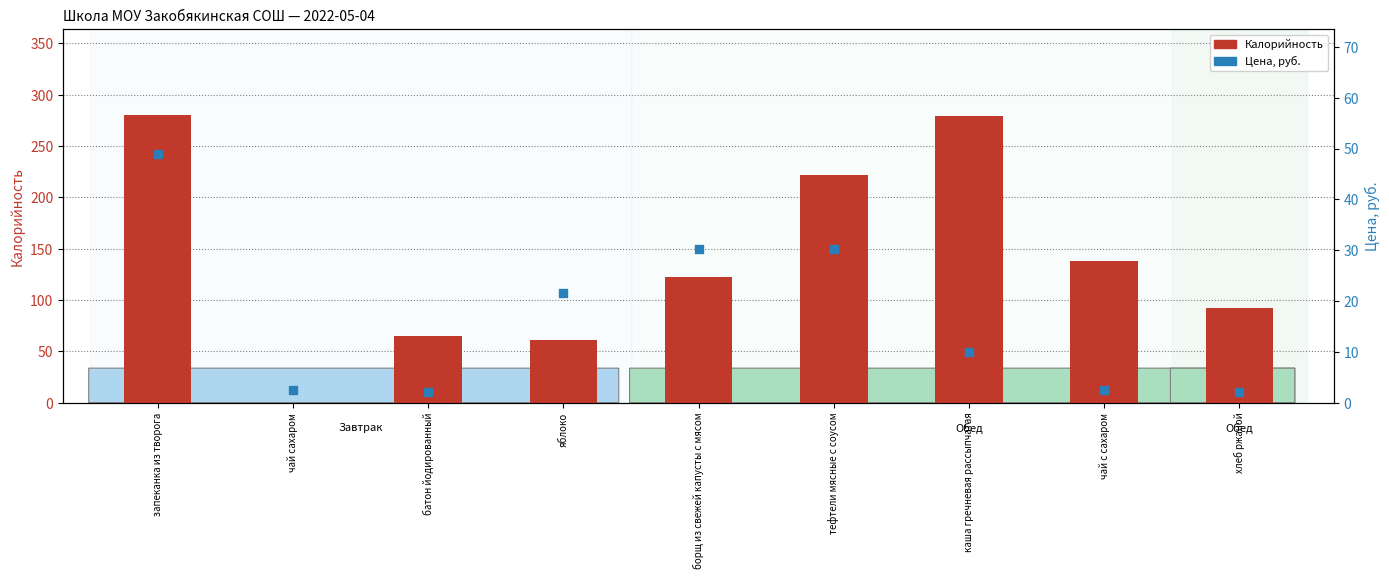

What are all the series names shown in the legend?

Калорийность, Цена, руб.